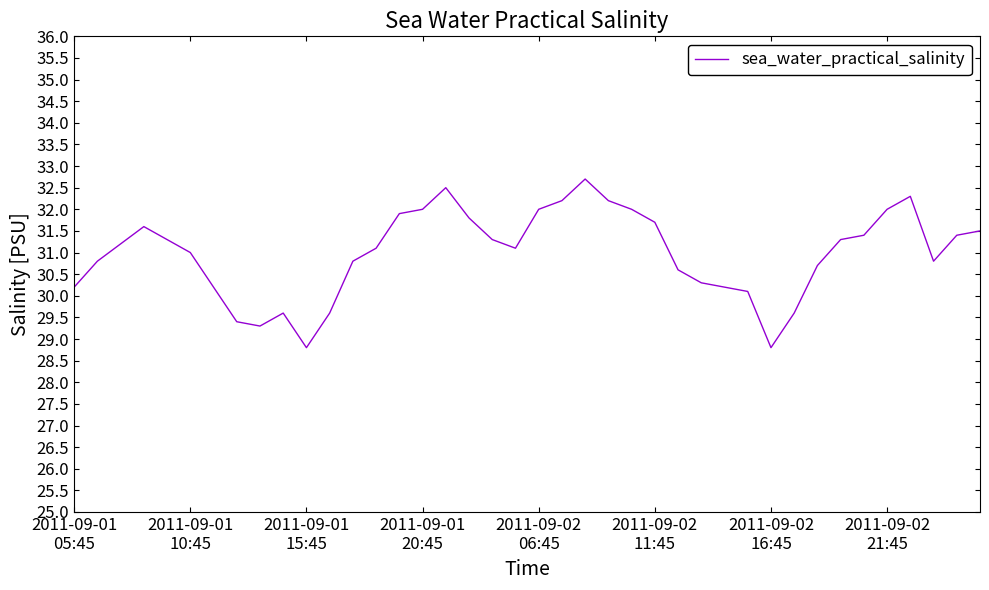

What is the difference between the maximum and minimum values?

3.9